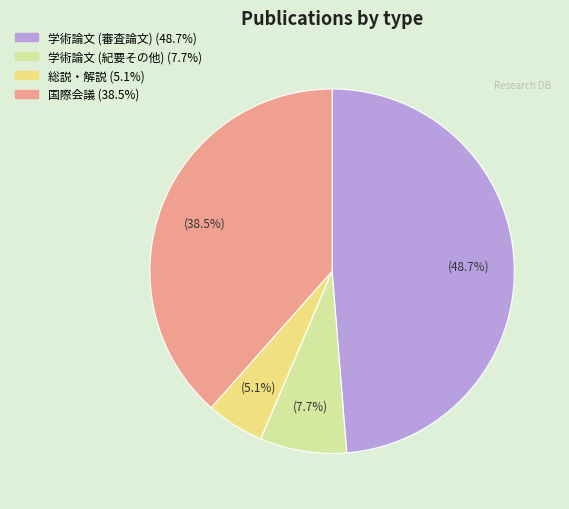

The 総説・解説 slice represents 1% of the pie. True or false?

False